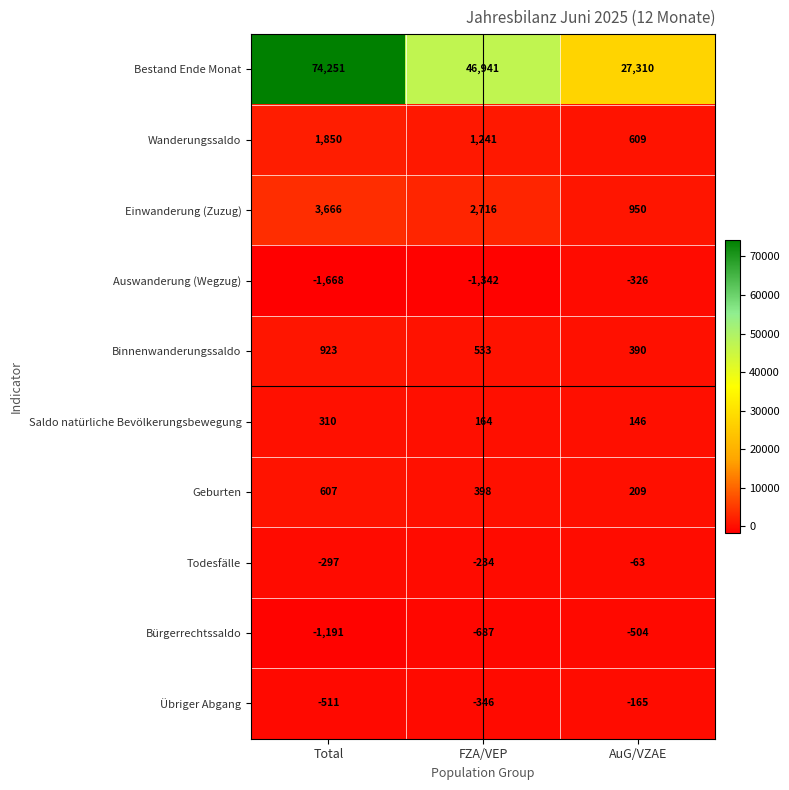

What is the total value across all series at FZA/VEP?

49384